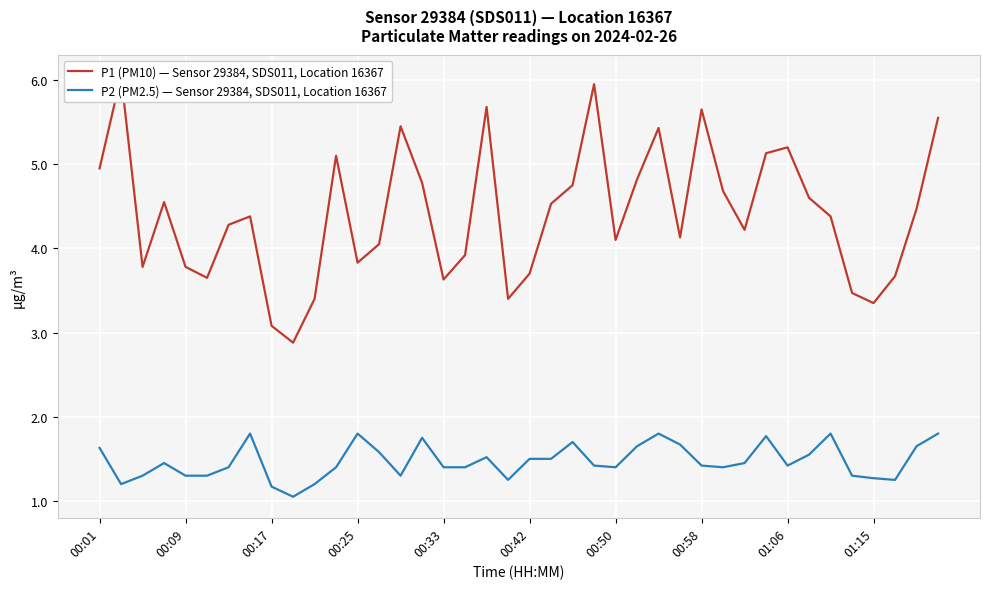

True or false: P2 (PM2.5) — Sensor 29384, SDS011, Location 16367 and P1 (PM10) — Sensor 29384, SDS011, Location 16367 intersect in this chart.

False